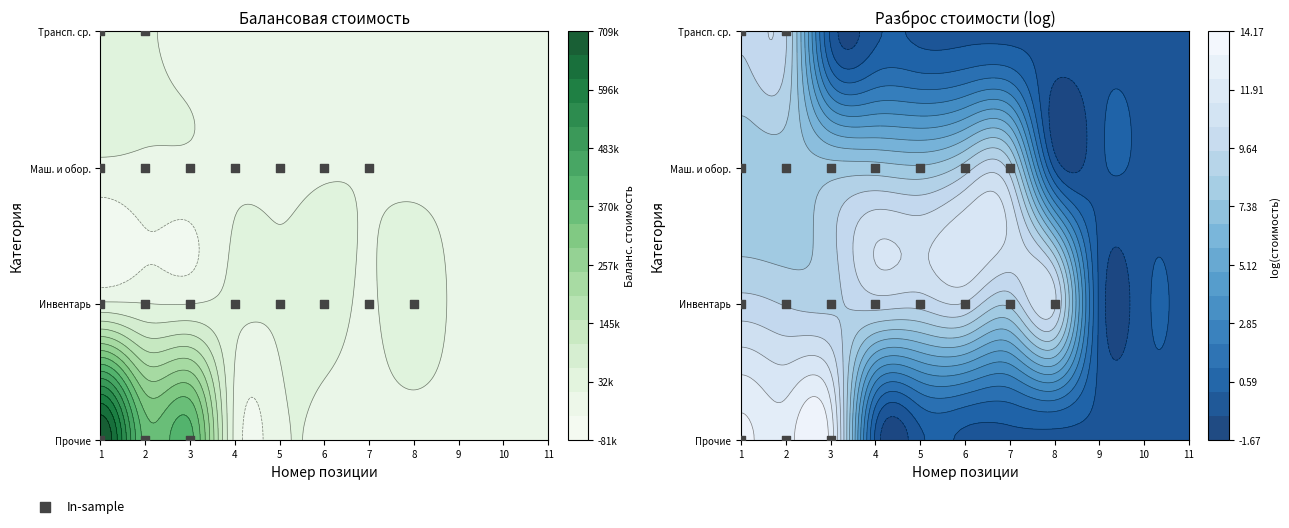

The value at 6 is 0.1. True or false?

False